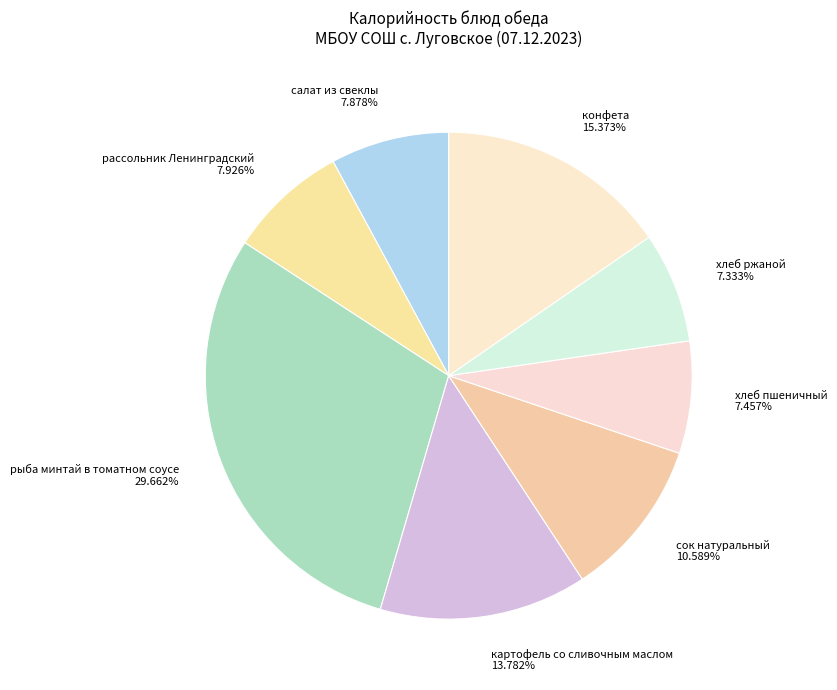

What is the ratio of the value at хлеб пшеничный 7.457% to the value at сок натуральный 10.589%?

0.7